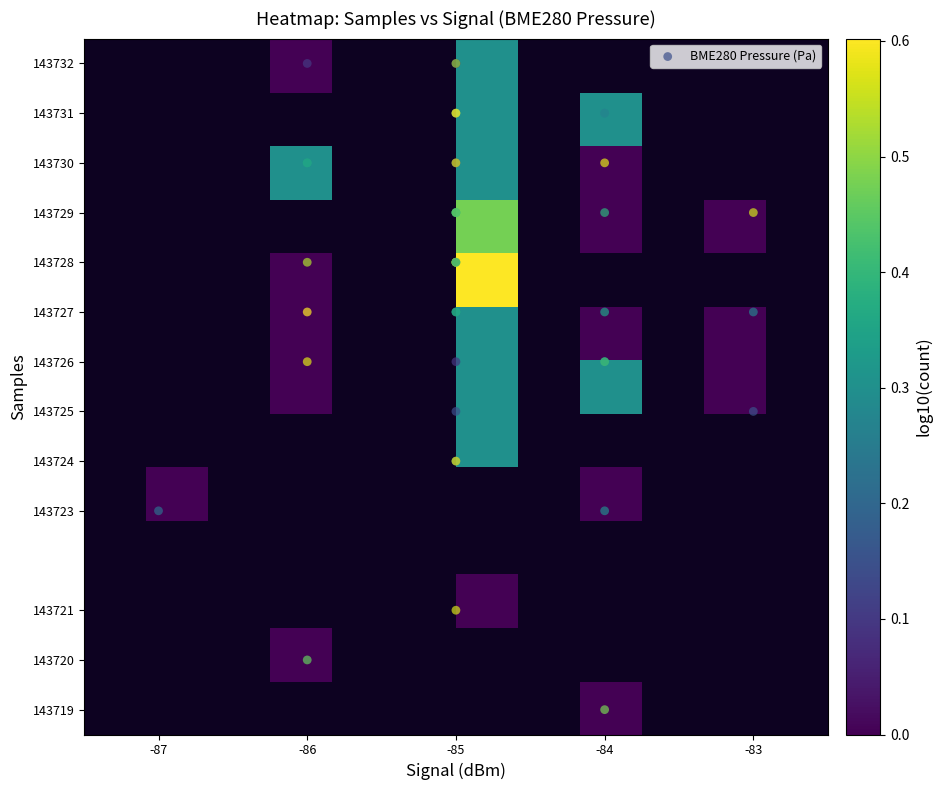

What is the difference between the maximum and minimum values in the Samples series?

13.0